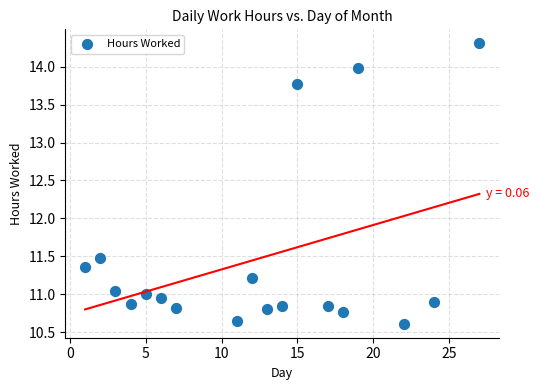

What Y value in the scatter plot is closest to 12?

11.5